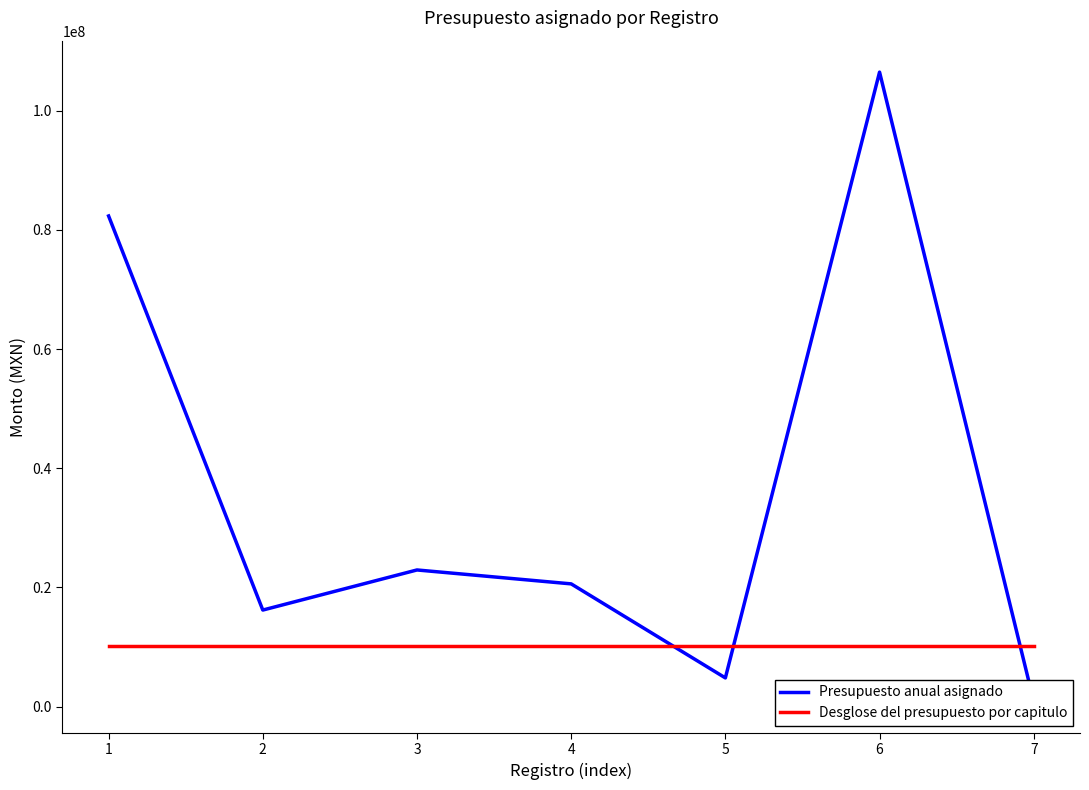

At how many categories does at least one series exceed 72082342?

2